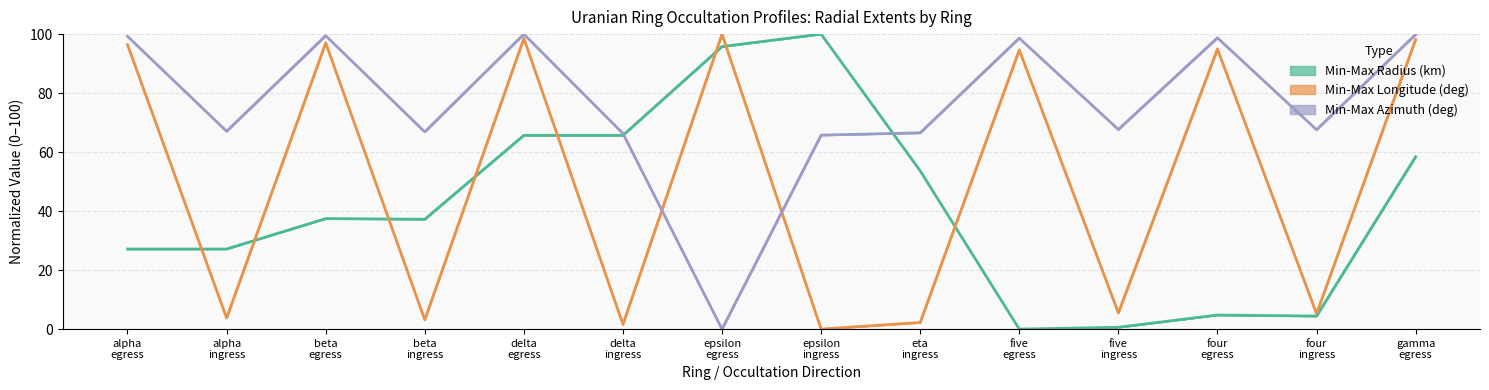

Which has a higher value, beta egress or gamma egress?

gamma egress